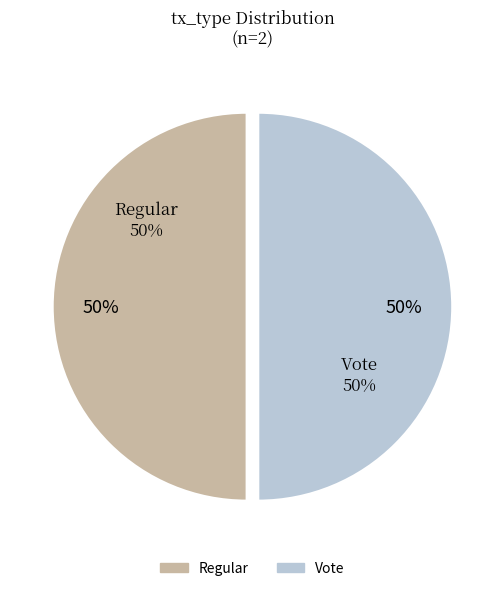

Does Regular (io_index=0) represent more than half of the total?

No